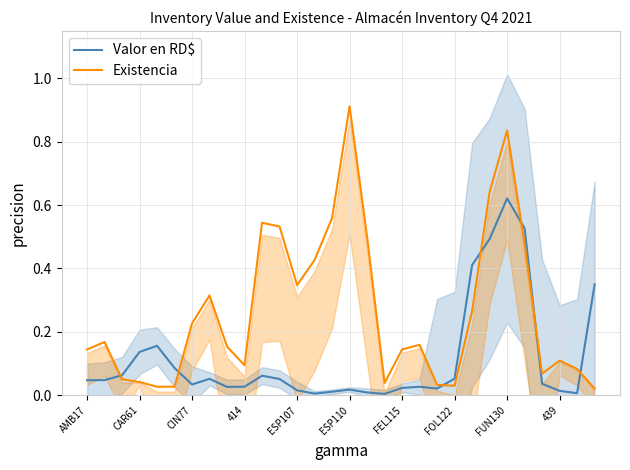

How many intersections are there between Valor en RD$ and Existencia?

7